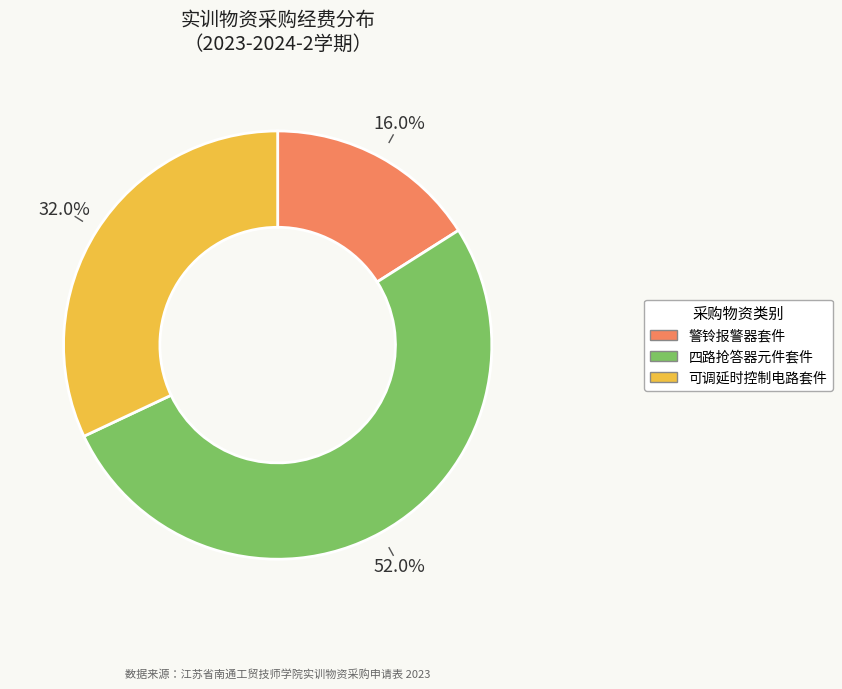

Combined, what portion of the pie is 警铃报警器套件 and 可调延时控制电路套件?

48.0%